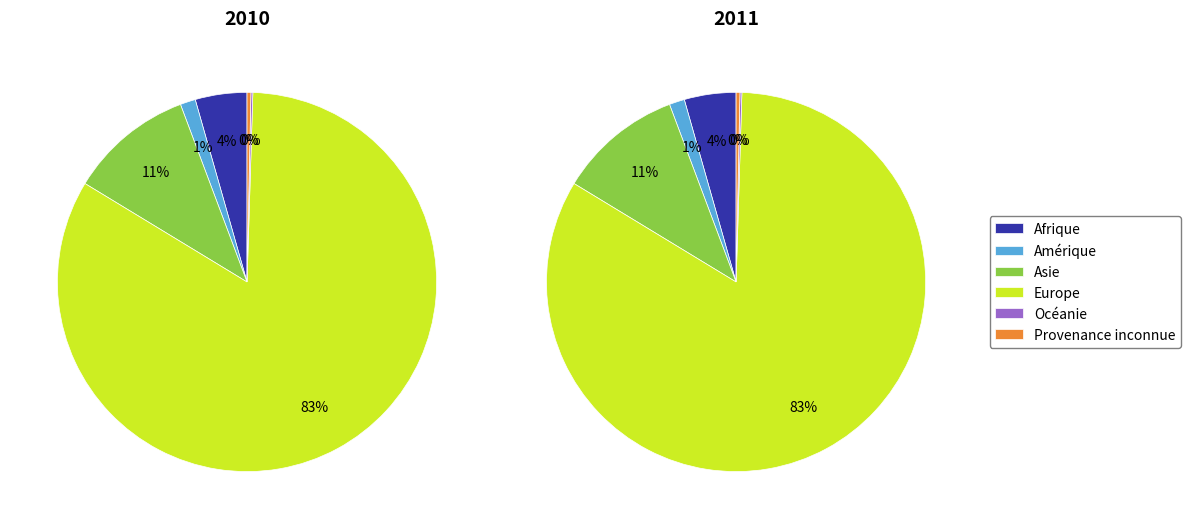

Which category has the smallest portion of the pie?

Océanie